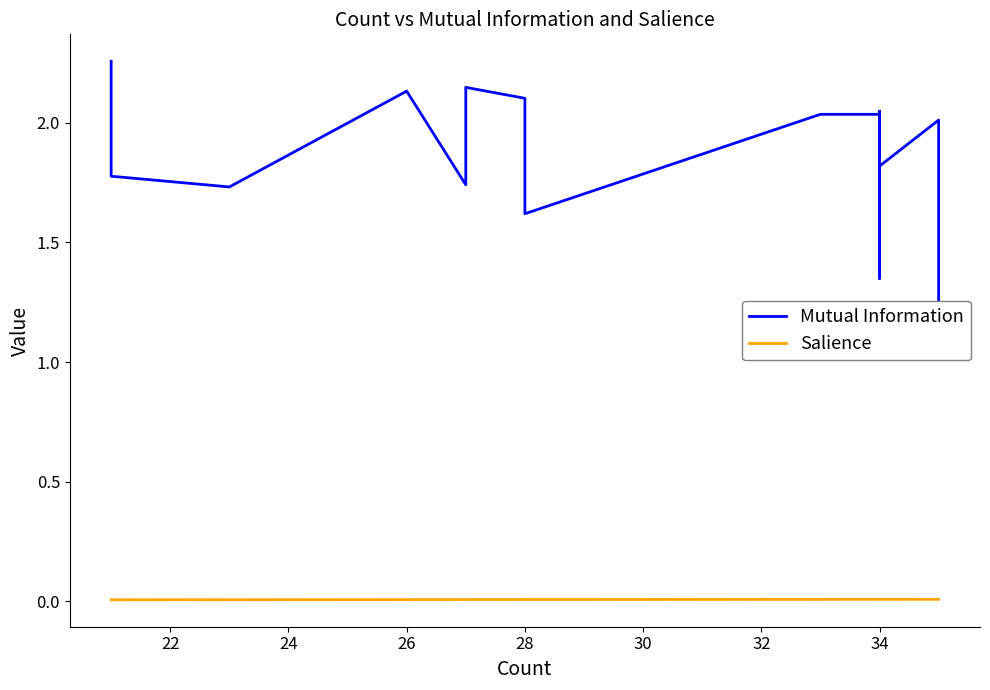

In Mutual Information, how many points are higher than both neighbors (excluding endpoints)?

3